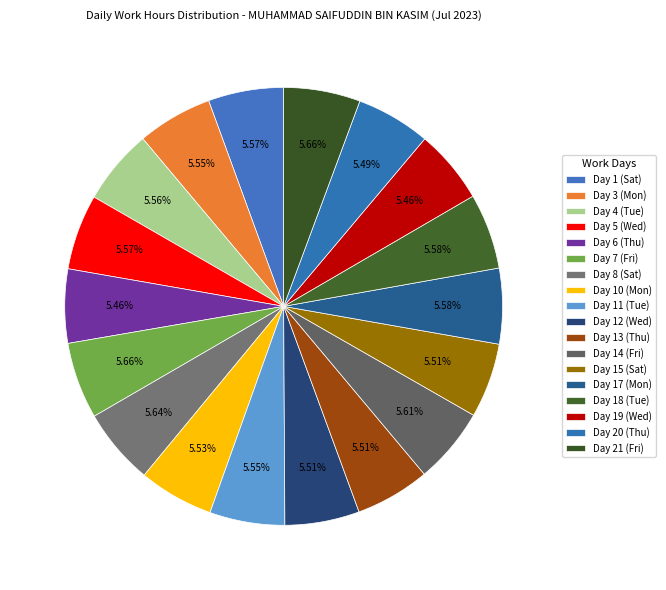

Is Day 21 (Fri) the majority of the pie?

No